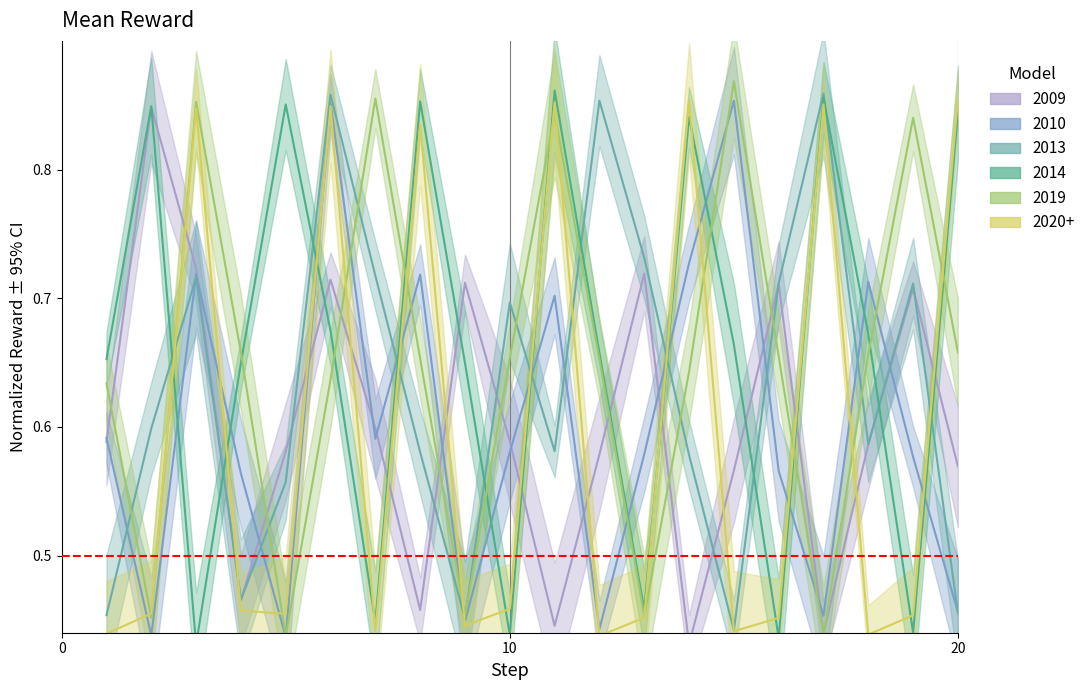

What is the difference between the 2013 values at 10 and 18?

0.1